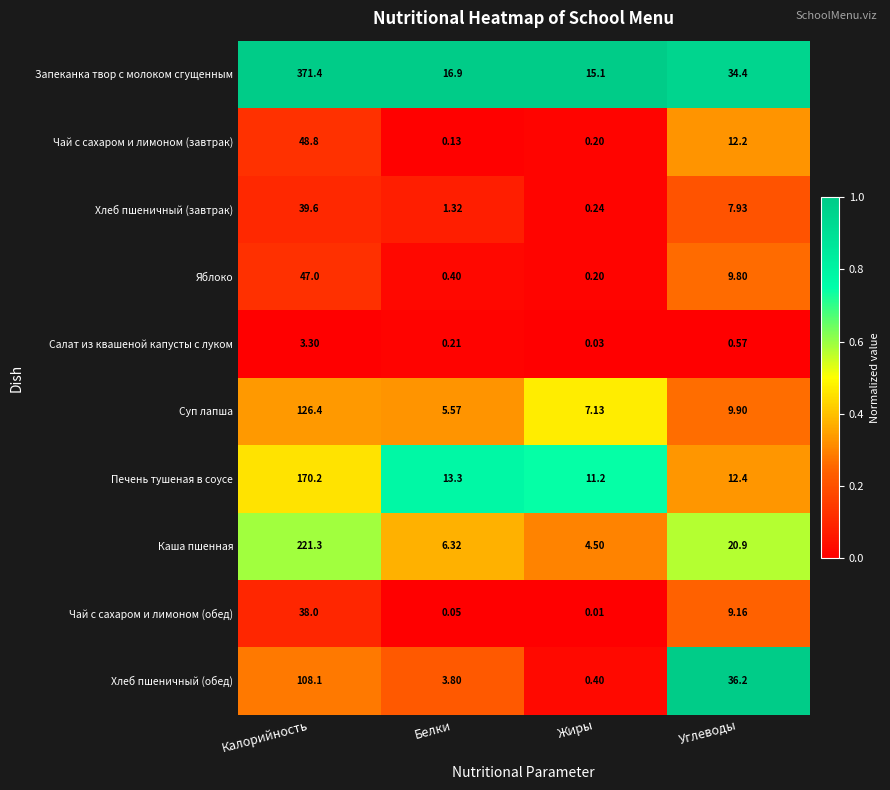

What is the total value across all series at Жиры?

39.0